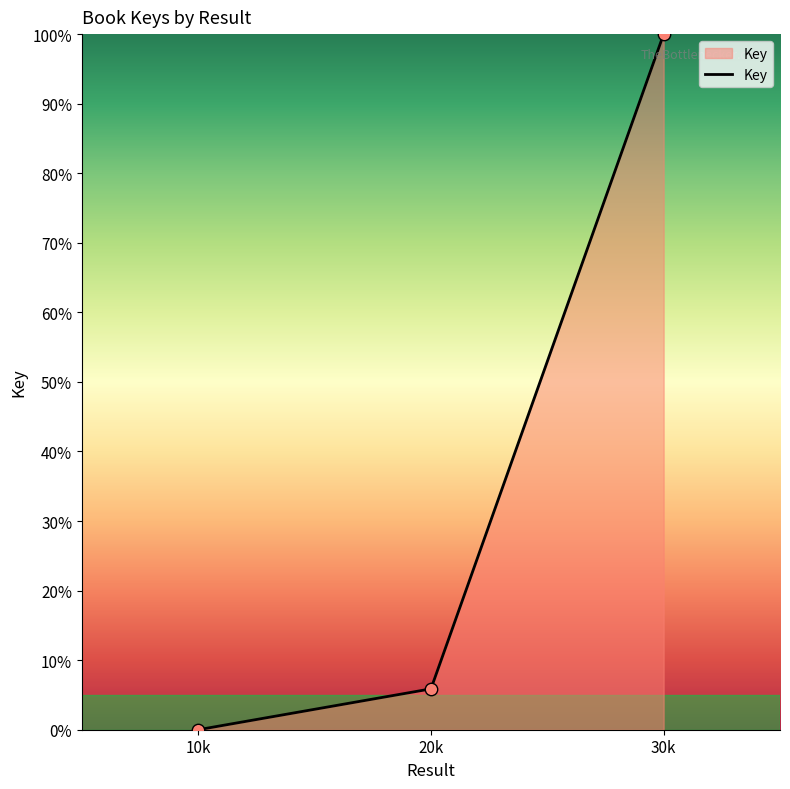

Which has a higher value, 30k or 20k?

30k